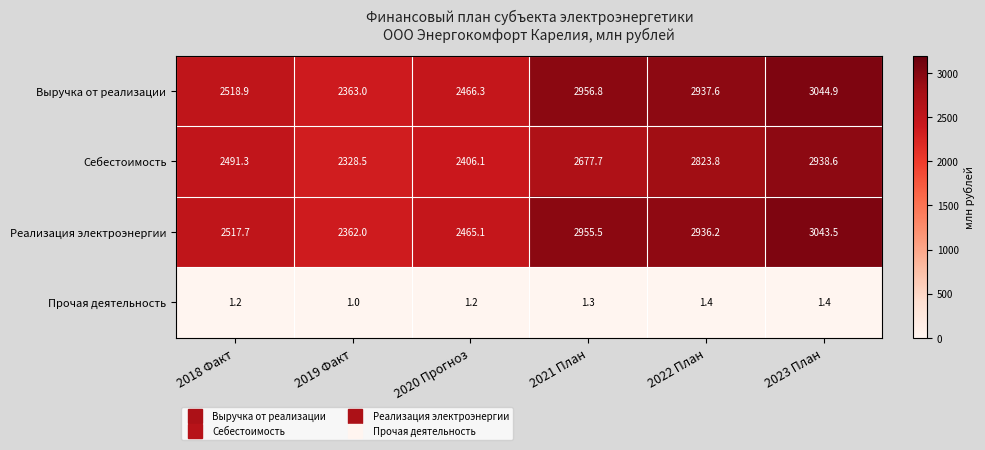

Reading left to right, what are all the values shown in this chart?

Выручка от реализации: 2518.9	2363.0	2466.3	2956.8	2937.6	3044.9
Себестоимость: 2491.3	2328.5	2406.1	2677.7	2823.8	2938.6
Реализация электроэнергии: 2517.7	2362.0	2465.1	2955.5	2936.2	3043.5
Прочая деятельность: 1.2	1.0	1.2	1.3	1.4	1.4